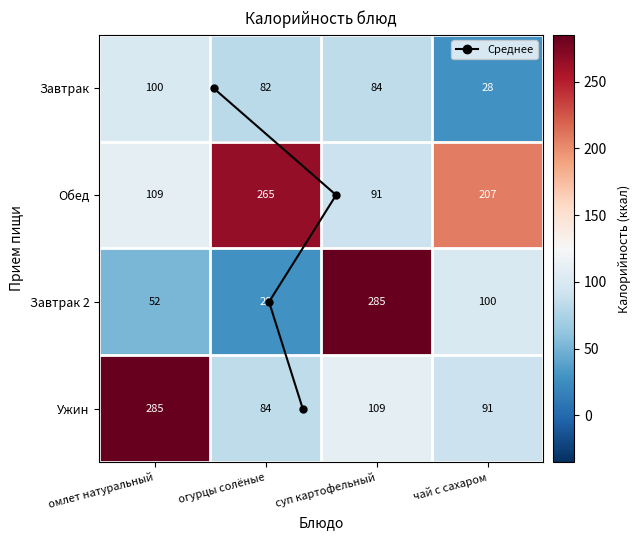

At how many categories does at least one series exceed 21?

4